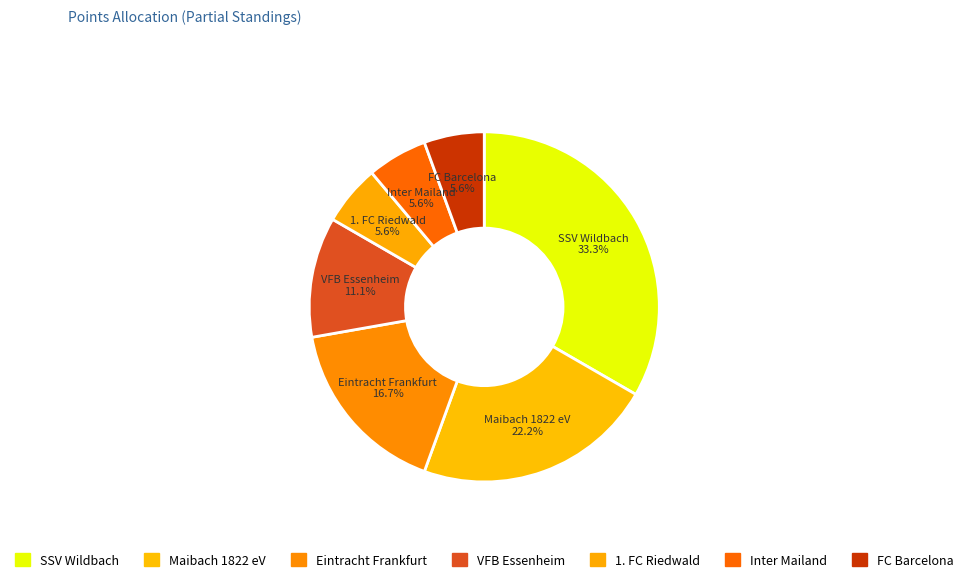

Do 1. FC Riedwald and Inter Mailand together represent more than half of the pie?

No